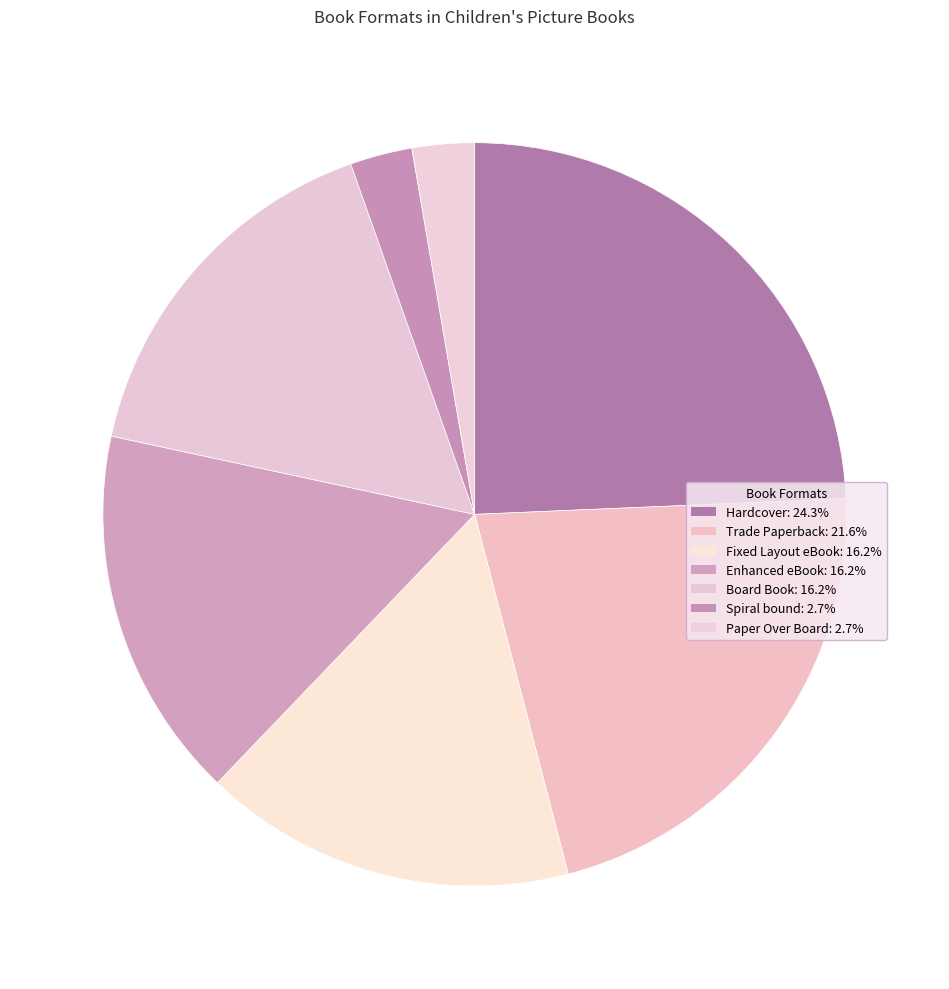

How many segments does this pie chart have?

7